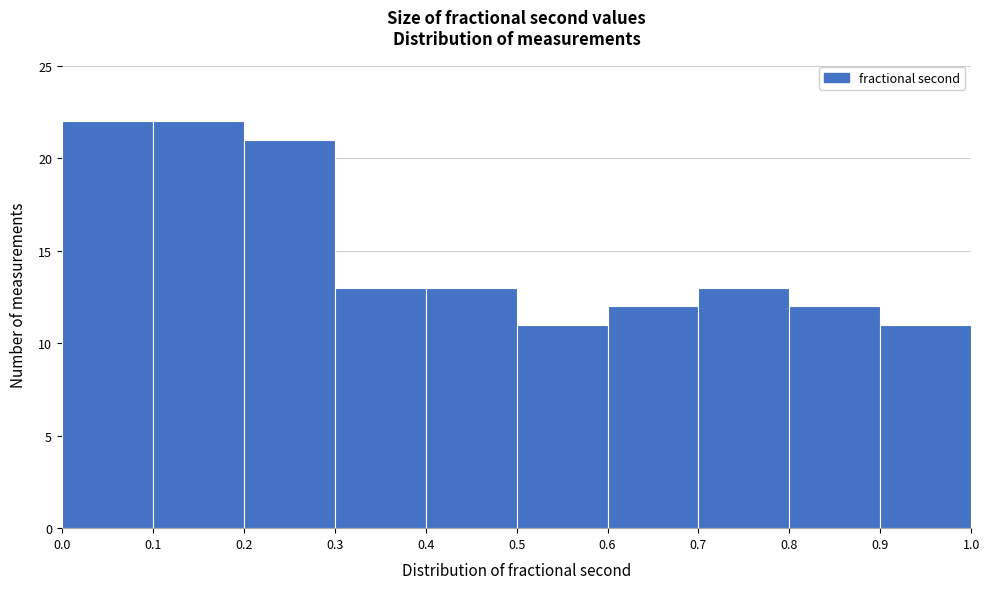

What is the height of the bar covering 0.5 to 0.6 on the x-axis? The values are not printed on the chart, so give them approximately, as read against the axis.

11